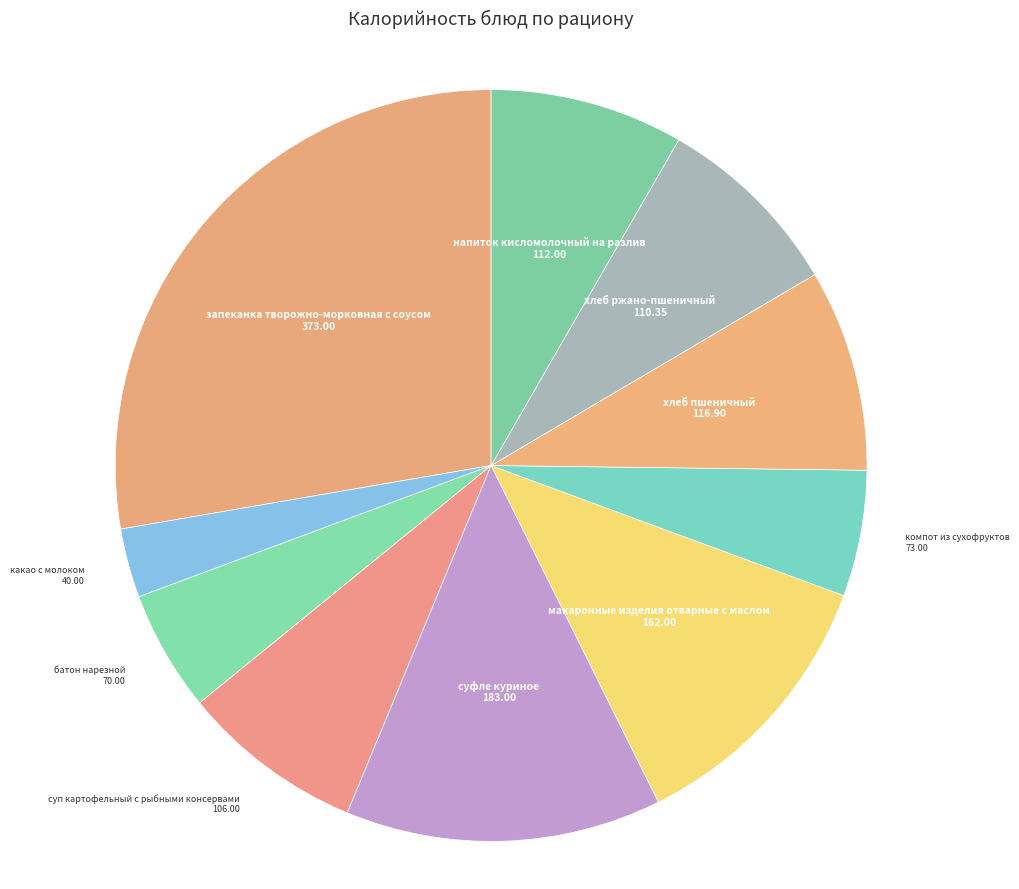

How many segments does this pie chart have?

10